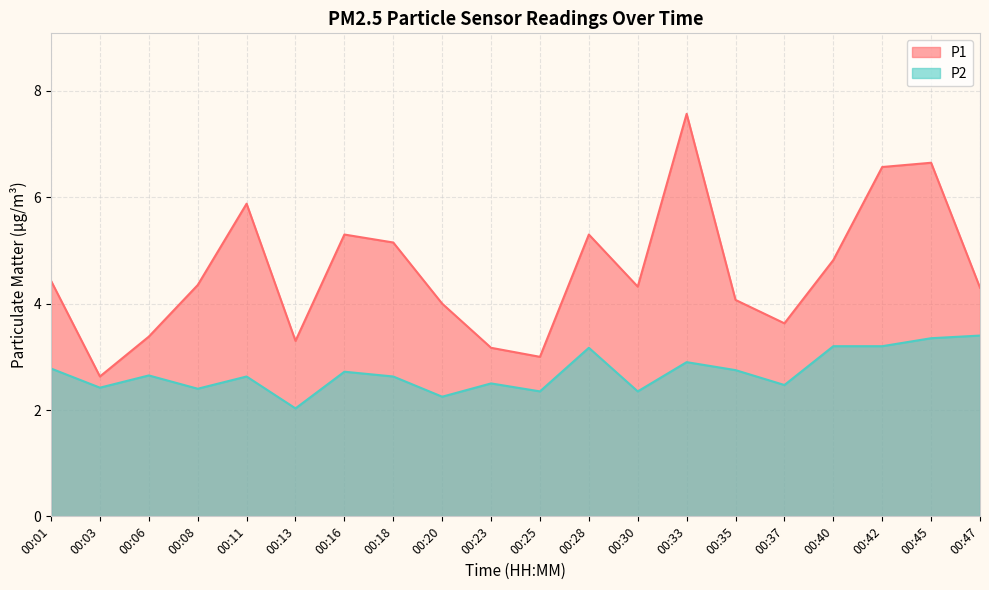

At which category is the sum across all series the highest?

00:33